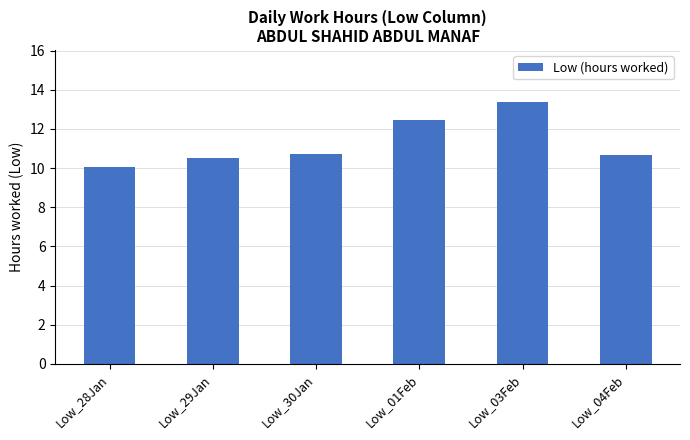

What is the label of the 2nd bar from the left?

Low_29Jan